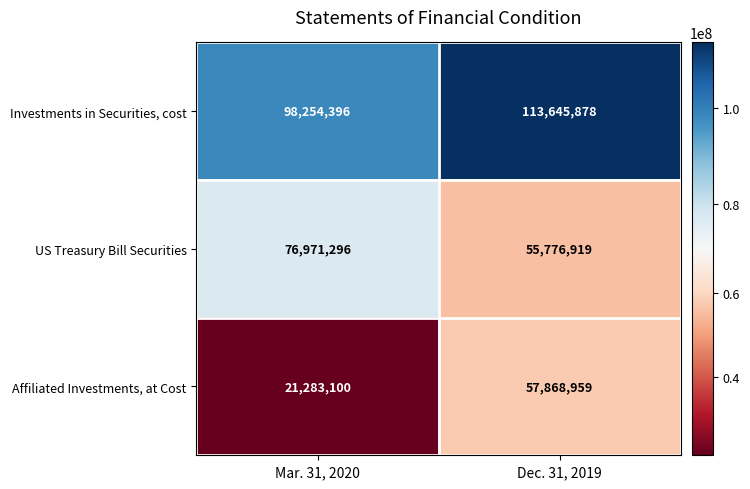

Rank the series at Dec. 31, 2019 from highest to lowest value.

Investments in Securities, cost, Affiliated Investments, at Cost, US Treasury Bill Securities